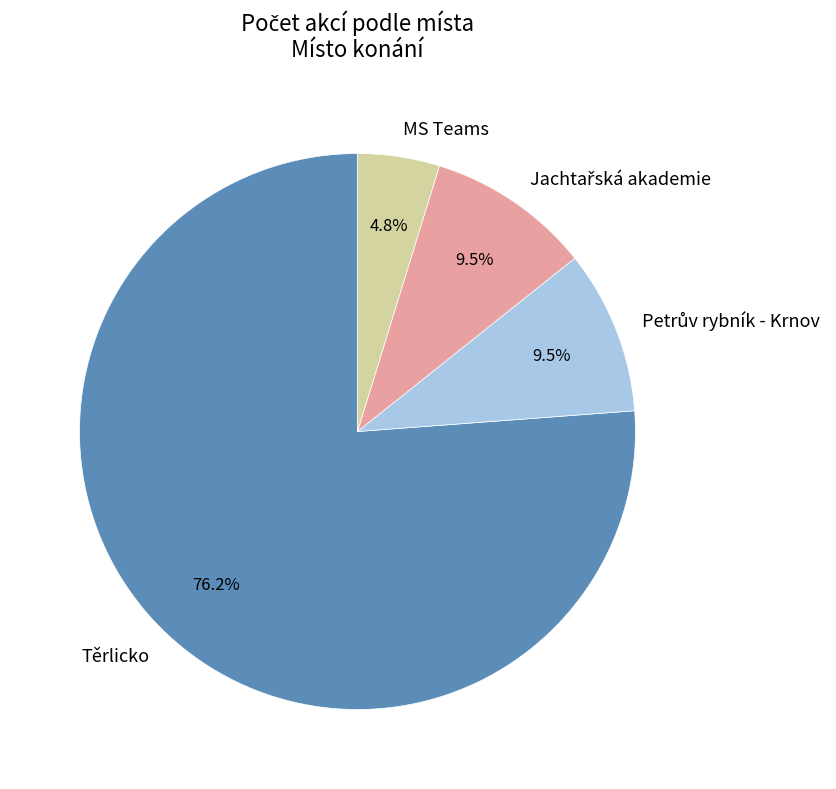

Which has a higher value, Těrlicko or MS Teams?

Těrlicko